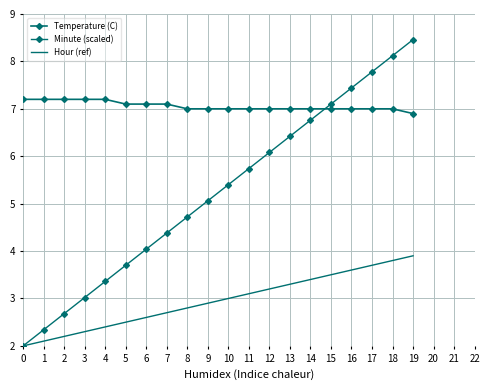

The Minute (scaled) series shows 11.6 at 14. True or false?

False